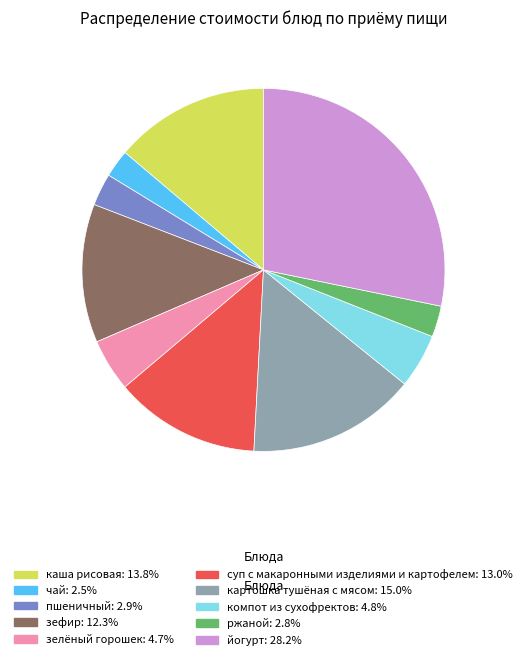

Combined, do ржаной and зелёный горошек account for over 50%?

No